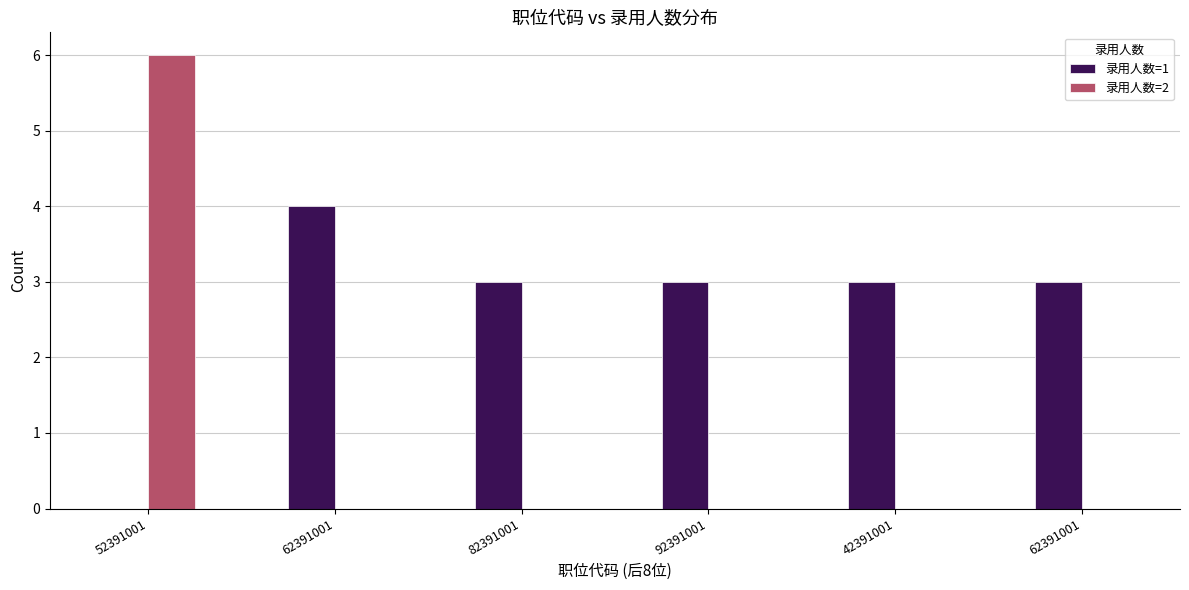

Between 42391001 and 92391001, which is larger?

42391001